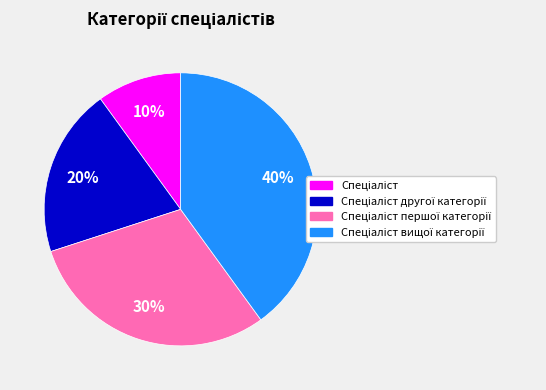

Does any single category account for the majority?

No